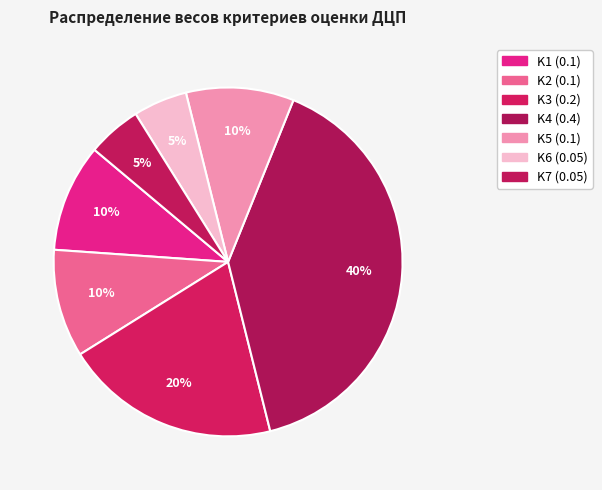

How many segments does this pie chart have?

7